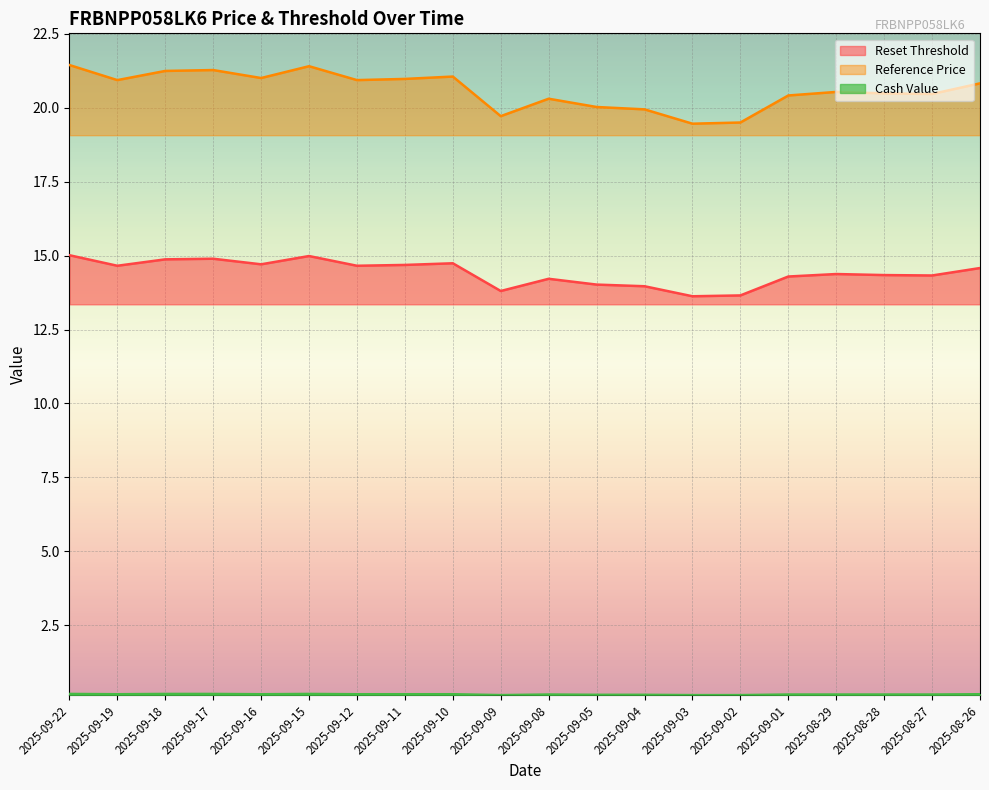

List the series in order of their overall mean, highest first.

Reference Price, Reset Threshold, Cash Value